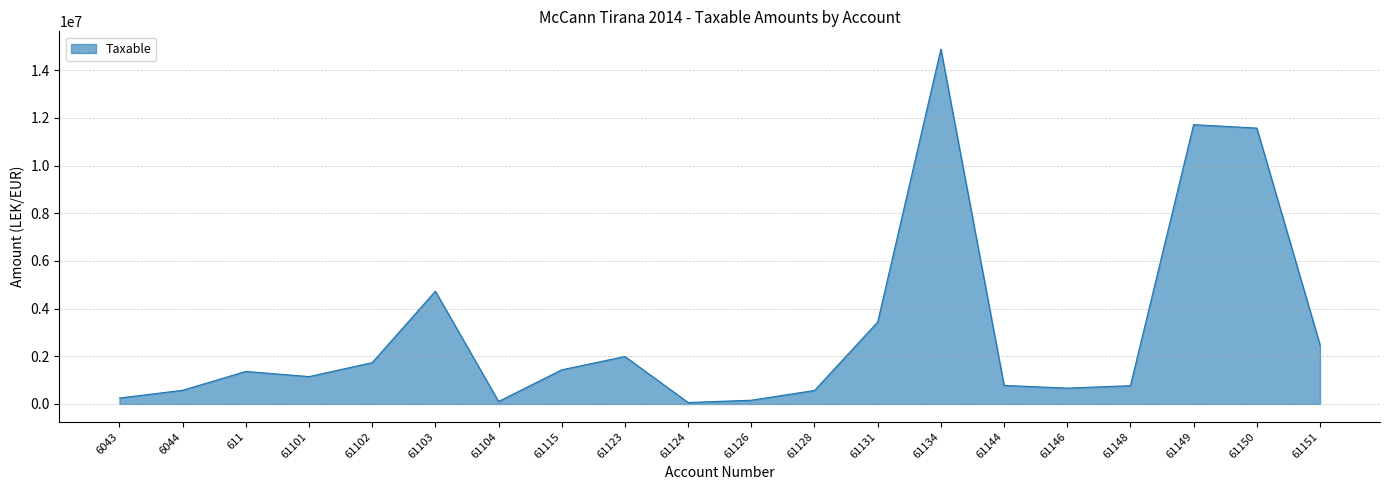

What is the maximum value shown in the chart?

14887859.8